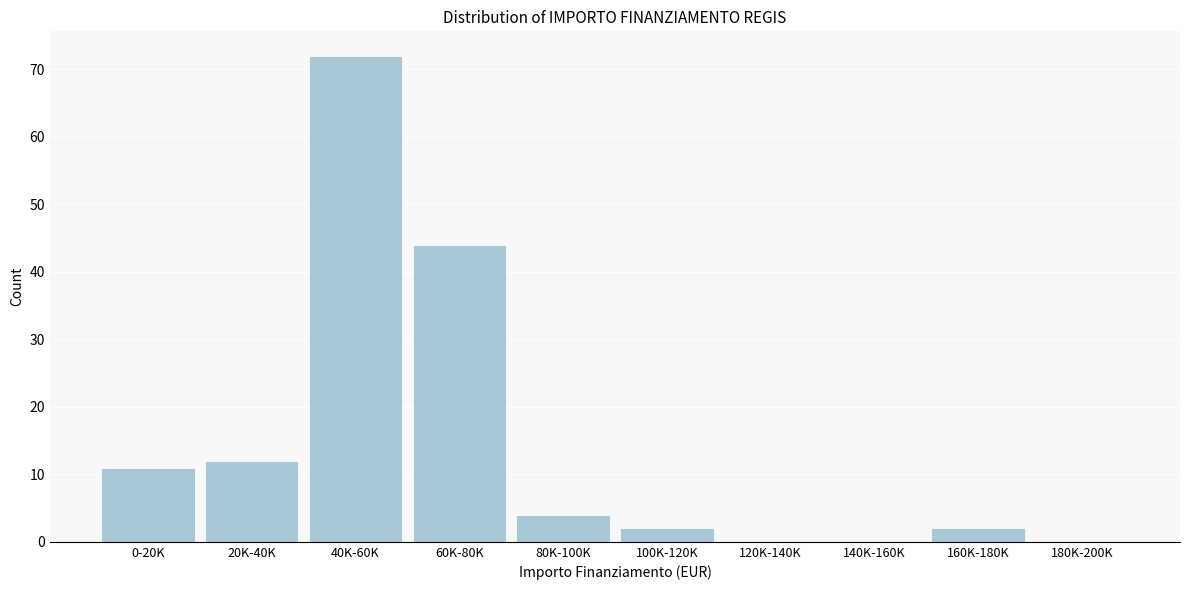

Reading left to right, transcribe all the data shown in this chart.

0-20K=11	20K-40K=12	40K-60K=72	60K-80K=44	80K-100K=4	100K-120K=2	120K-140K=0	140K-160K=0	160K-180K=2	180K-200K=0